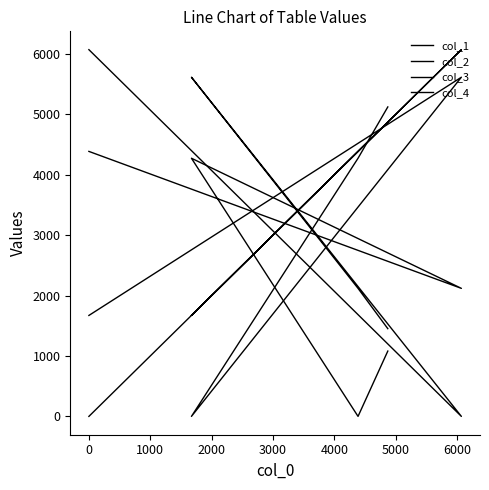

Is the value of col_1 at 0 greater than the value of col_3 at 0?

Yes